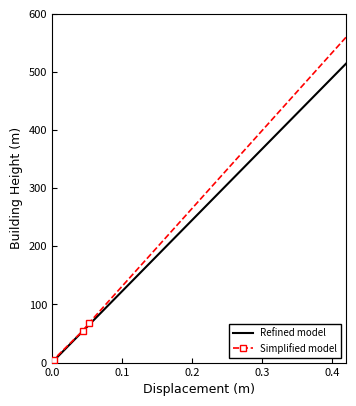

True or false: Simplified model and Refined model intersect in this chart.

False